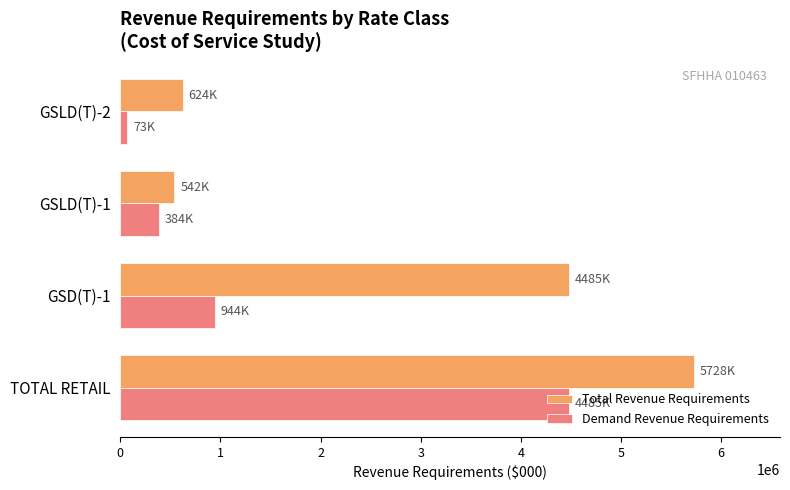

List the series in order of their peak value, highest first.

Total Revenue Requirements, Demand Revenue Requirements